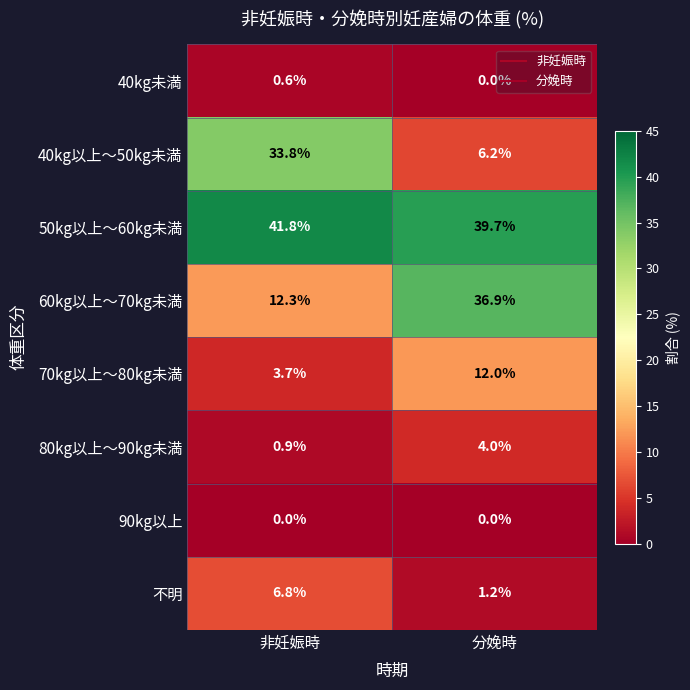

Which series has the largest range (max minus min)?

40kg以上～50kg未満